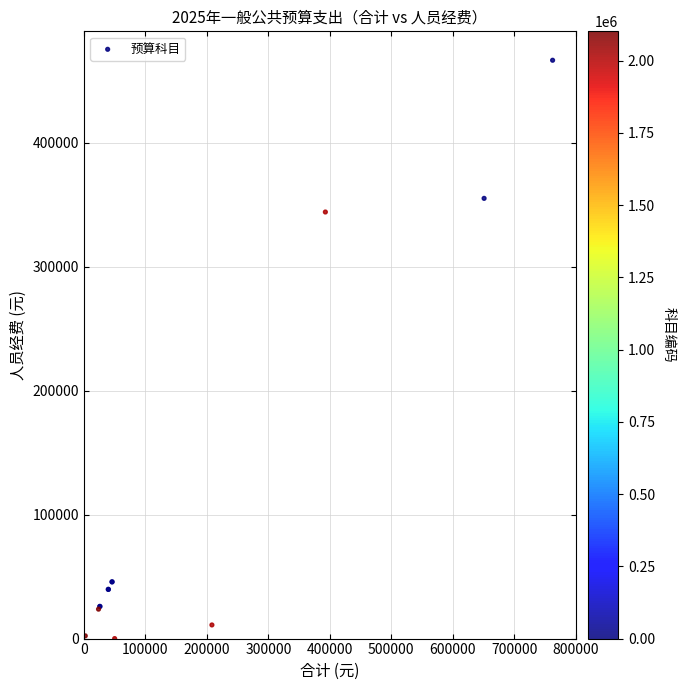

What Y value in the scatter plot is closest to 233268?

344120.5